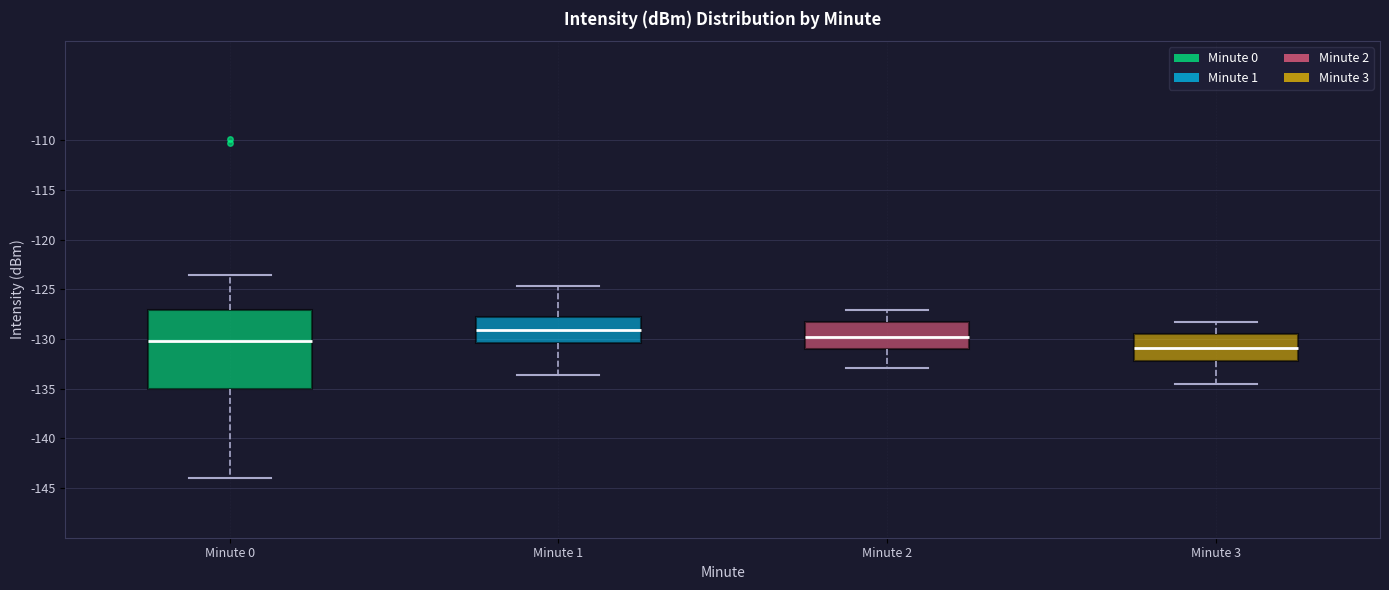

Where is the upper edge of the box for Minute 1 on the y-axis? The values are not printed on the chart, so give them approximately, as read against the axis.

-127.5